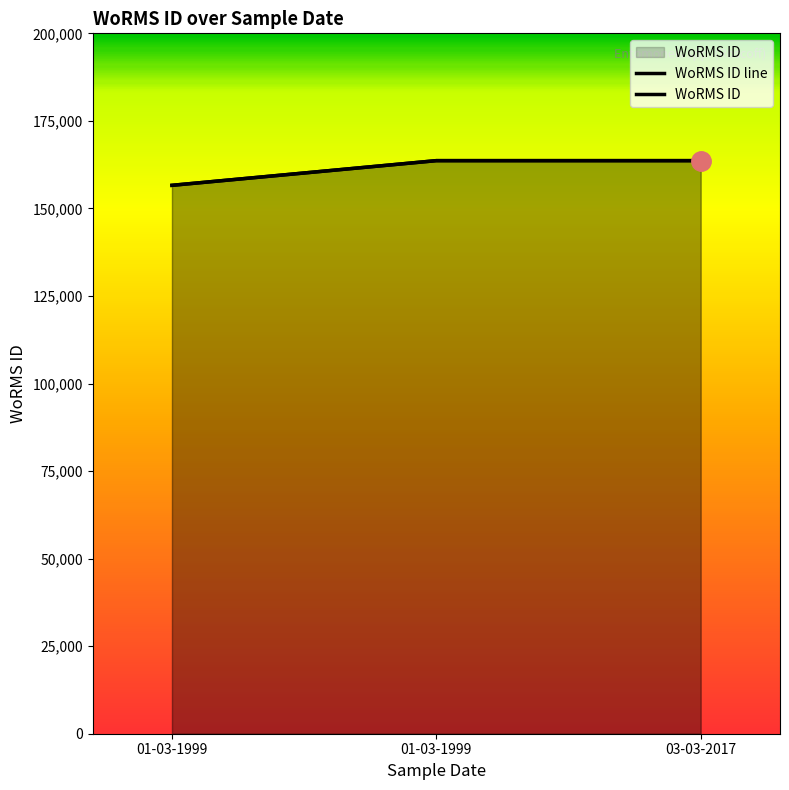

Count the number of categories in the chart.

3